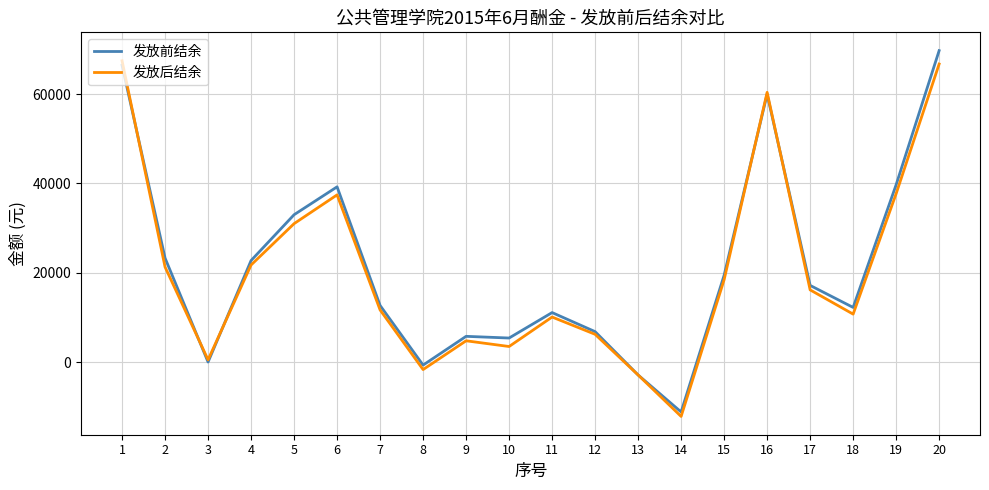

What is the sum of all 发放后结余 values?

409159.9